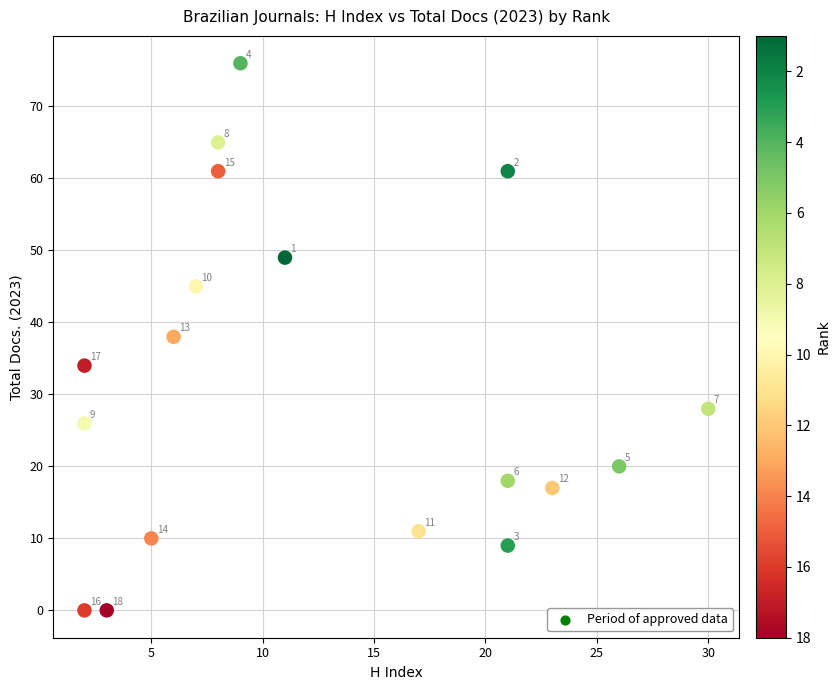

What is the range of X values (max minus min)?

28